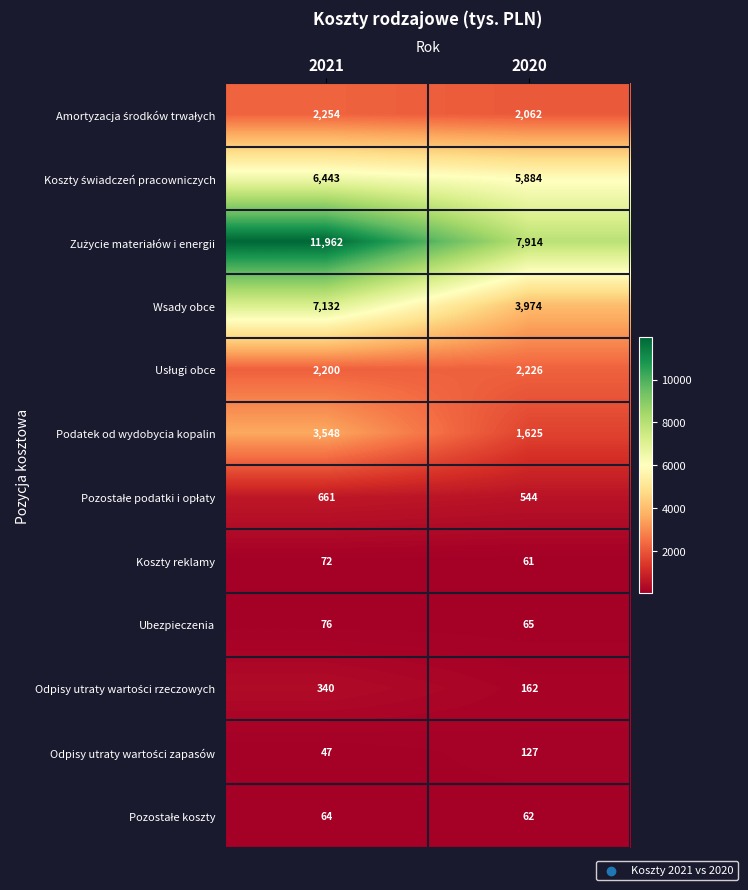

What is the spread (max minus min) of values at 2021?

11915